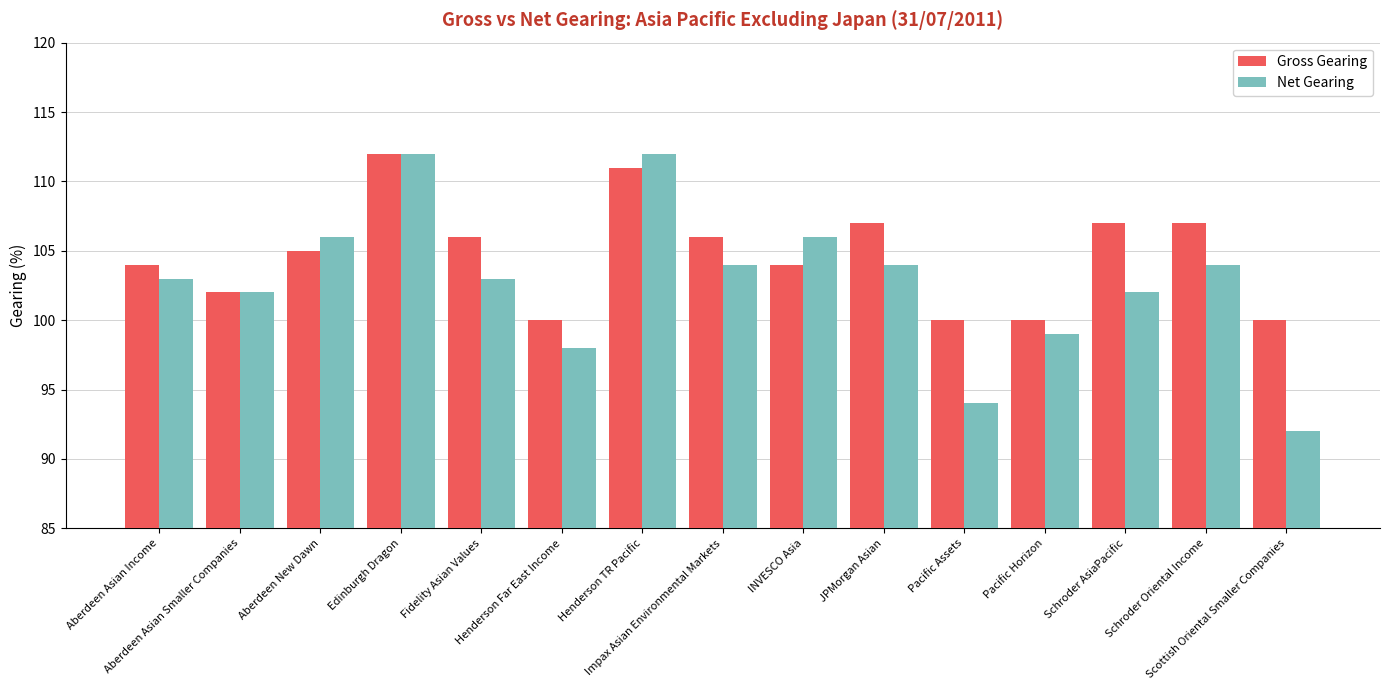

What is the smallest value displayed?

92